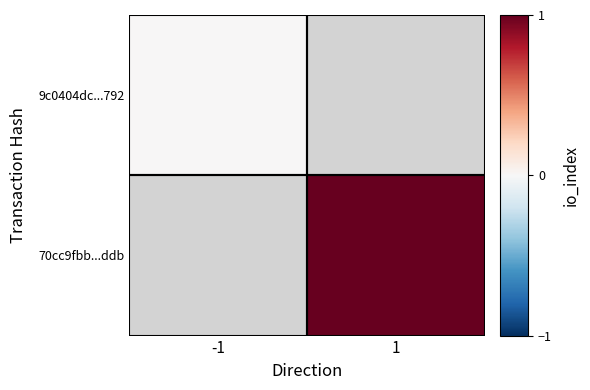

Count the number of categories in the chart.

2